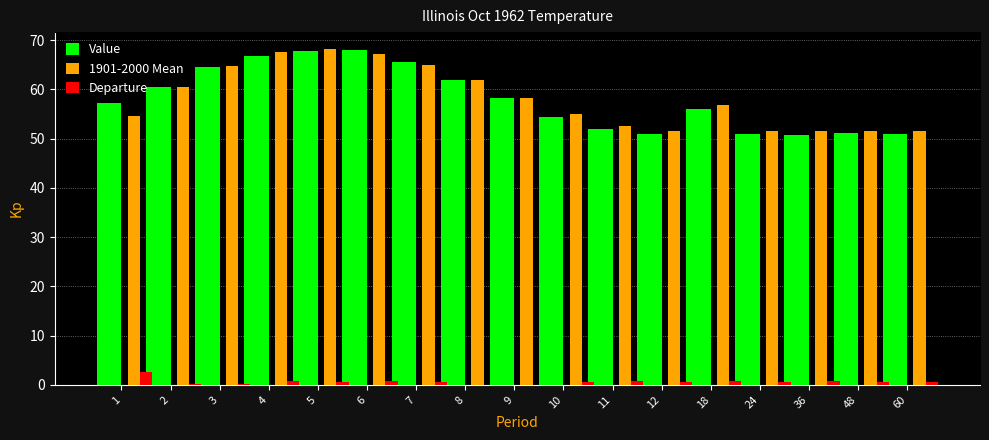

What is the total value across all series at 2?

121.0